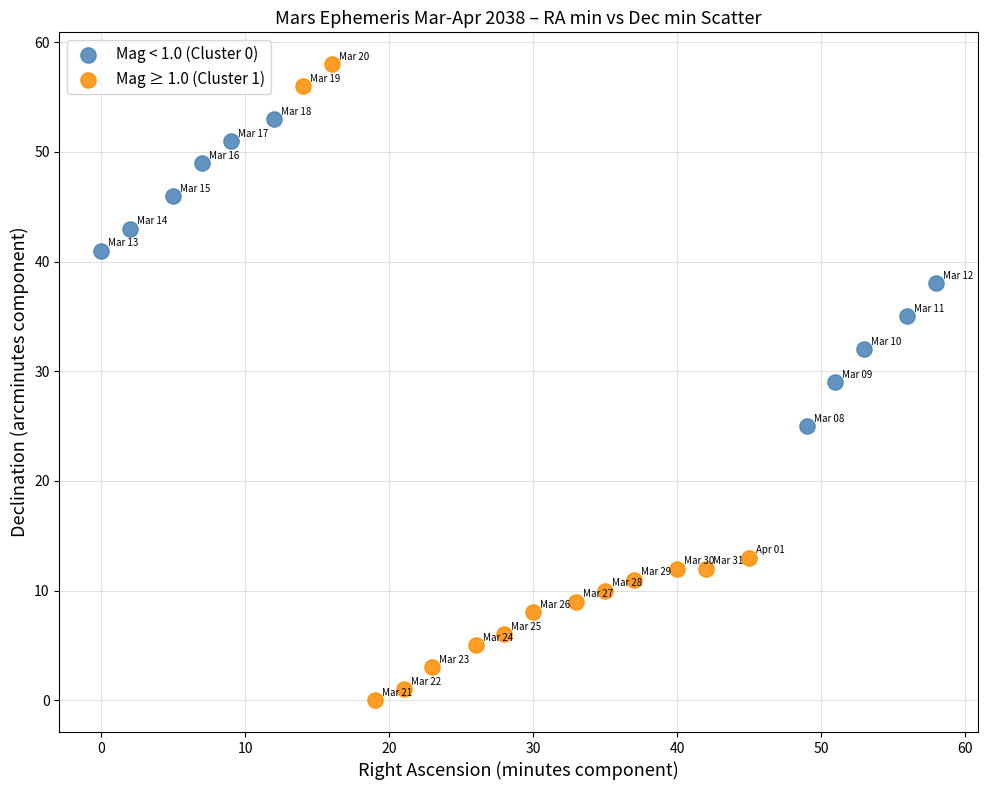

Which series contains the lowest Y value?

Mag ≥ 1.0 (Cluster 1)